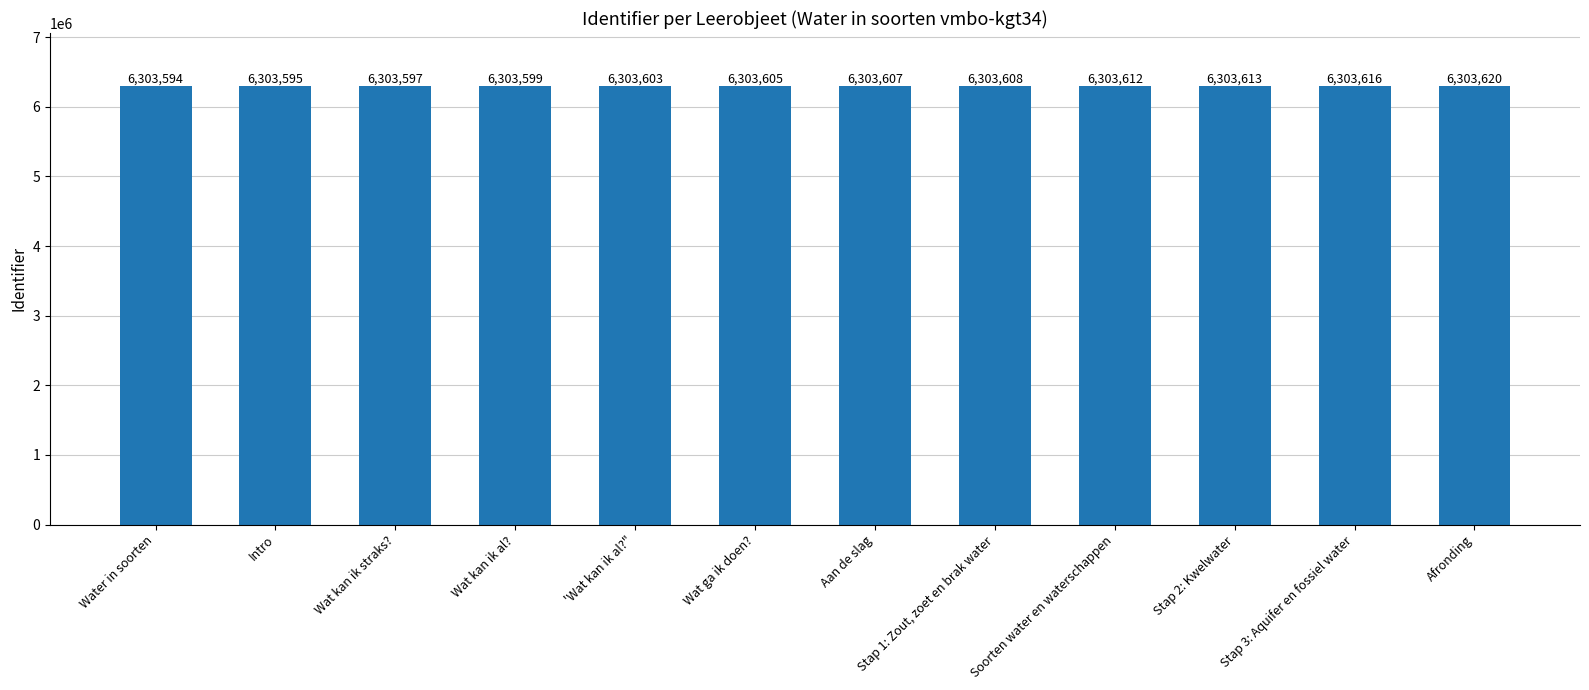

Is it true that the value at Aan de slag is 6303607?

True